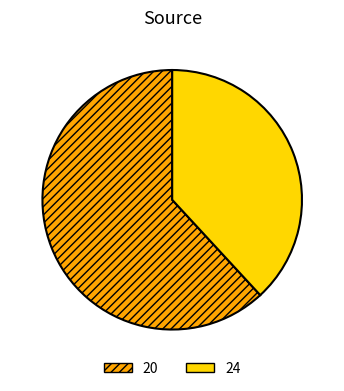

Does 24 represent more than half of the total?

No